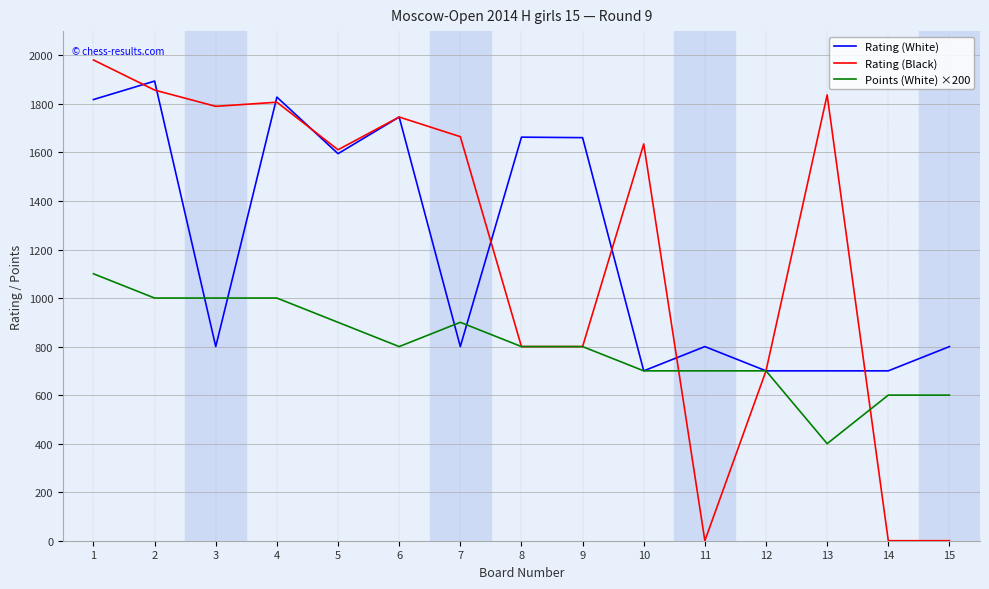

Is it true that Rating (White) equals 1100 at 15?

False